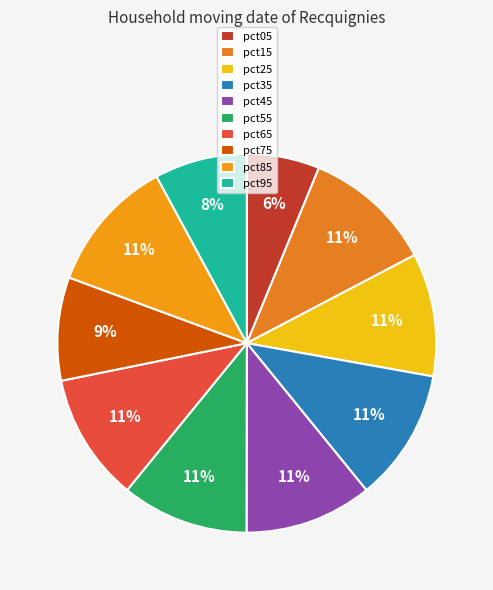

To the nearest percent, what percentage of the pie is pct35?

11%